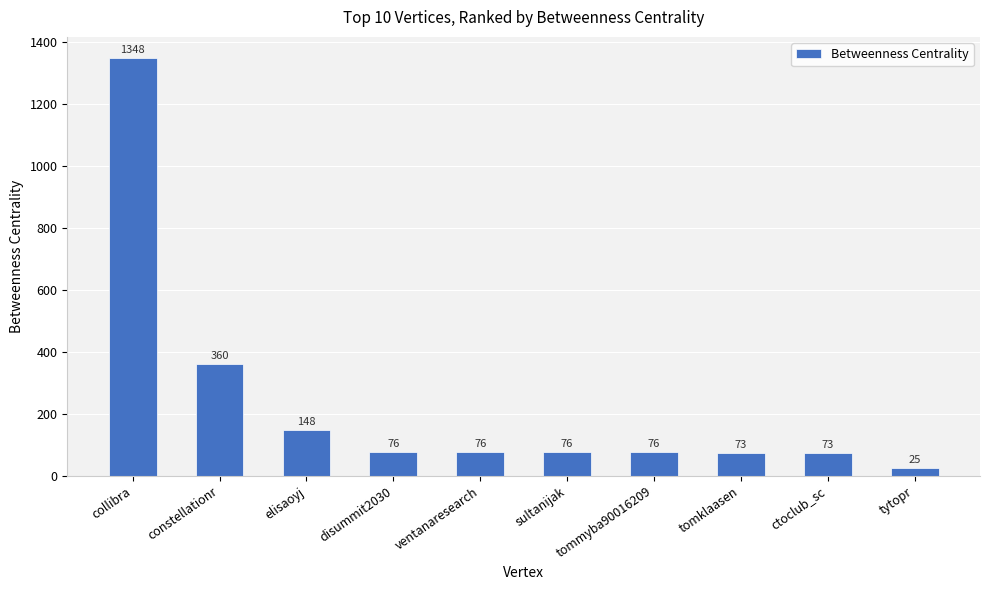

True or false: the data shows 32 at sultanijak.

False